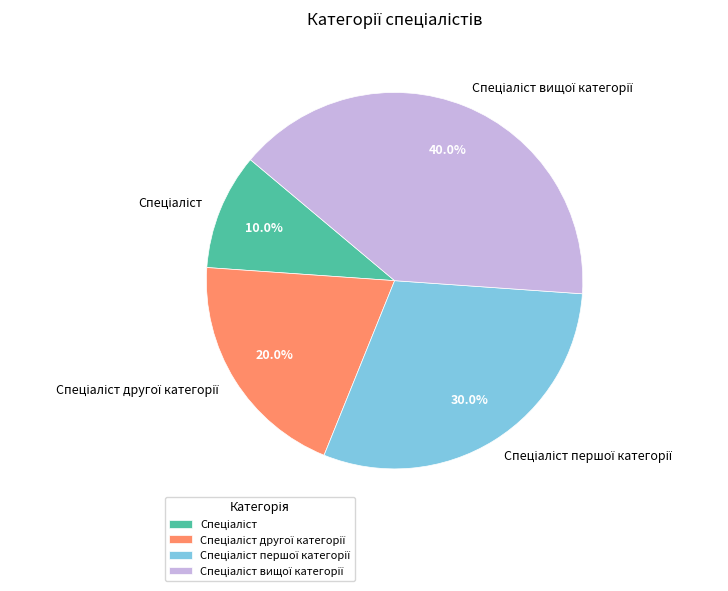

Is there any slice that represents more than half of the pie?

No